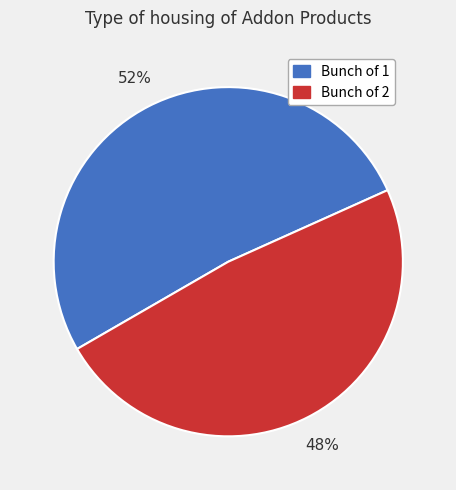

Does any single category account for the majority?

Yes